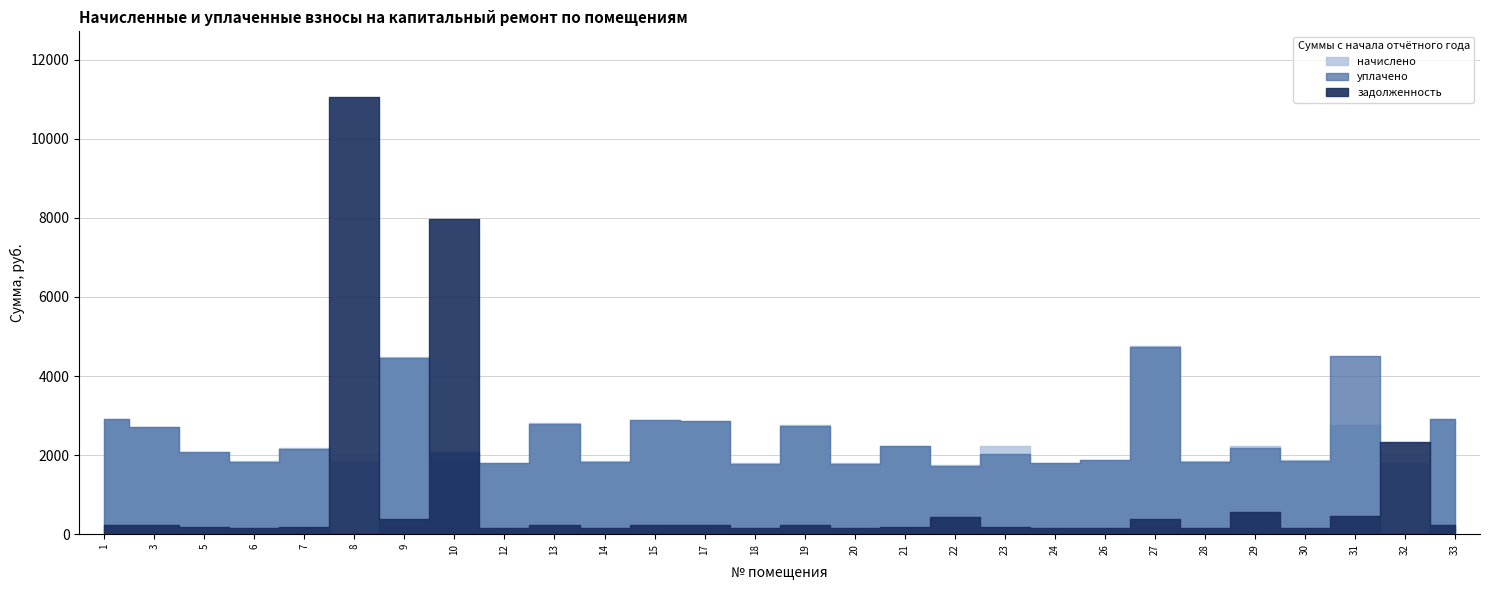

What is the total value across all series at 3?

5656.8